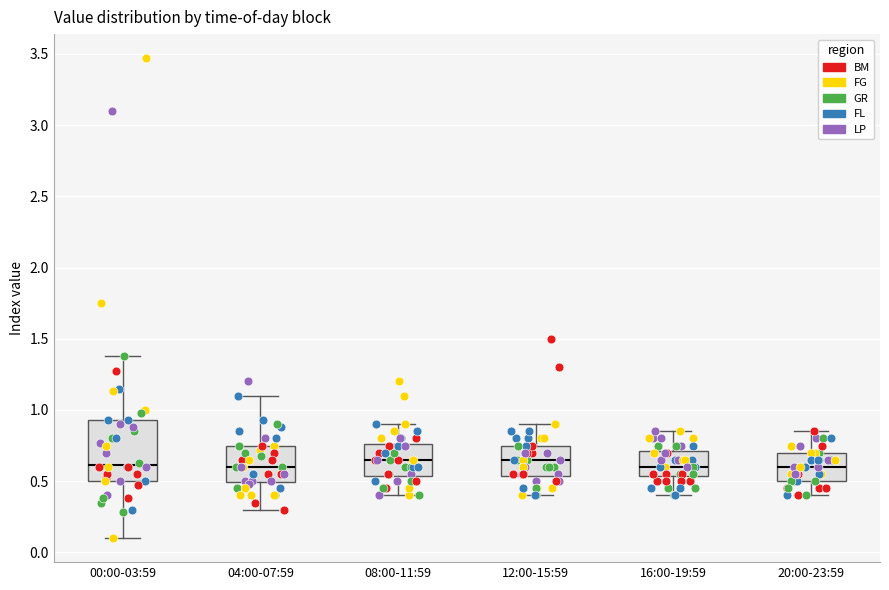

Where does the median line of the box for 20:00-23:59 sit on the y-axis? The values are not printed on the chart, so give them approximately, as read against the axis.

0.60